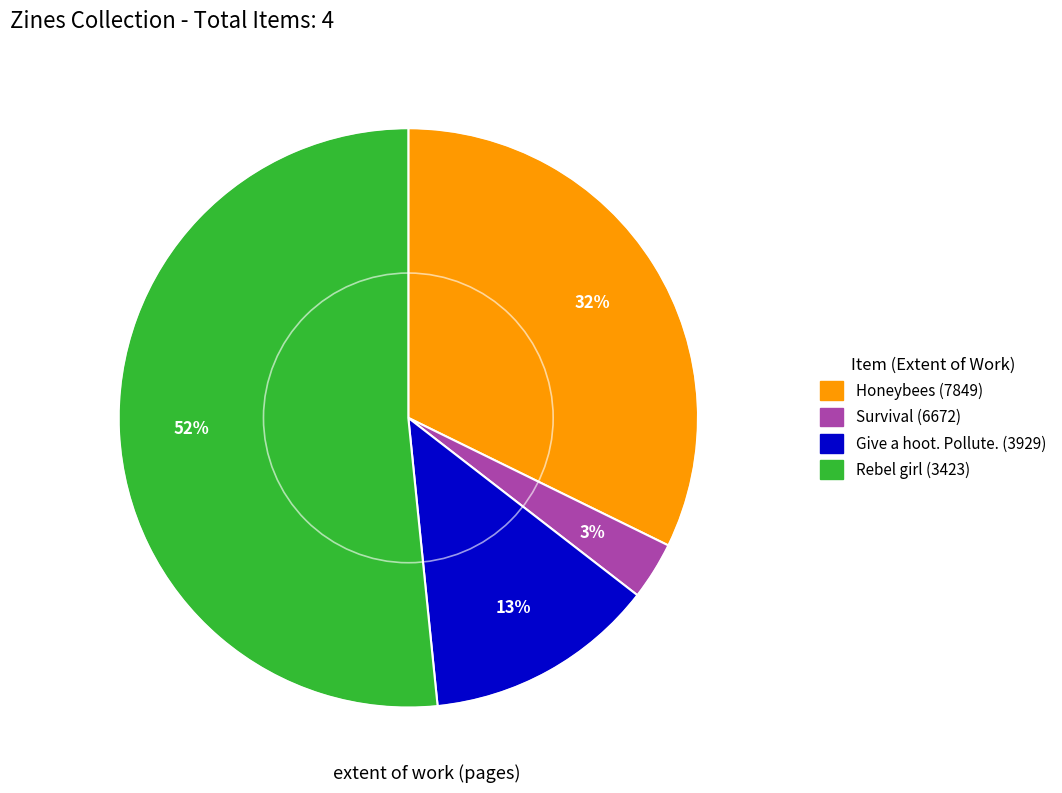

To the nearest percent, what percentage of the pie is Rebel girl (3423)?

52%